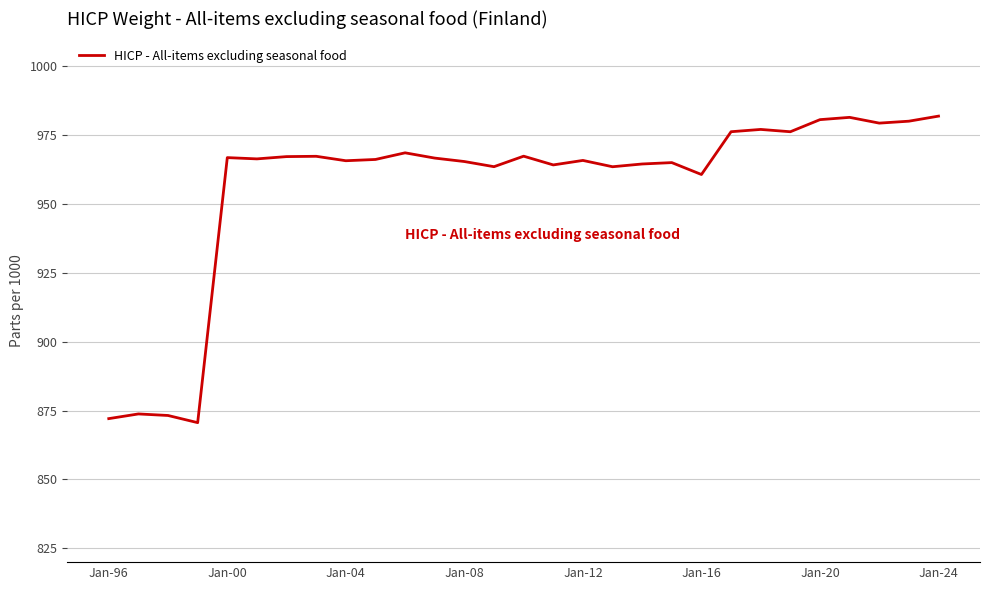

What is the difference between the maximum and minimum values?

111.2